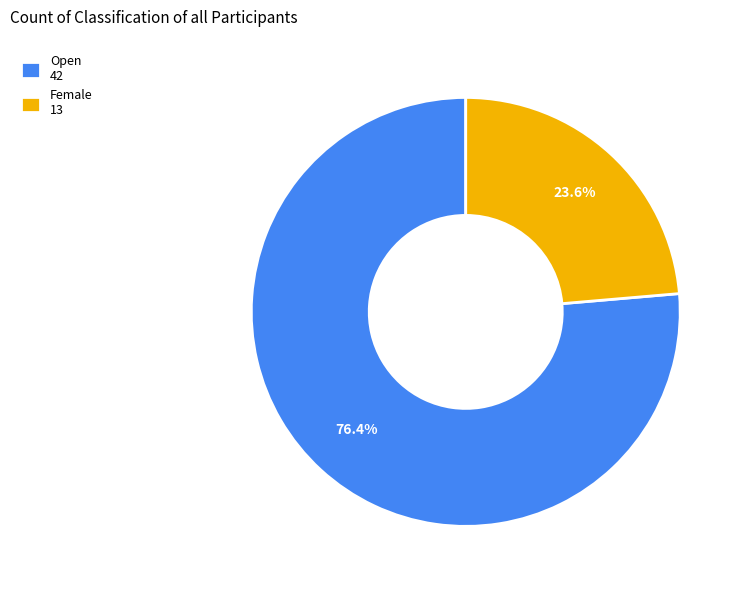

Is Female the majority of the pie?

No